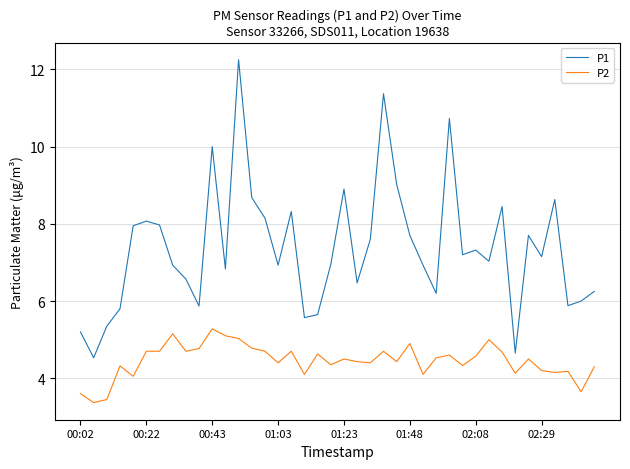

True or false: P2 and P1 cross at least once.

False